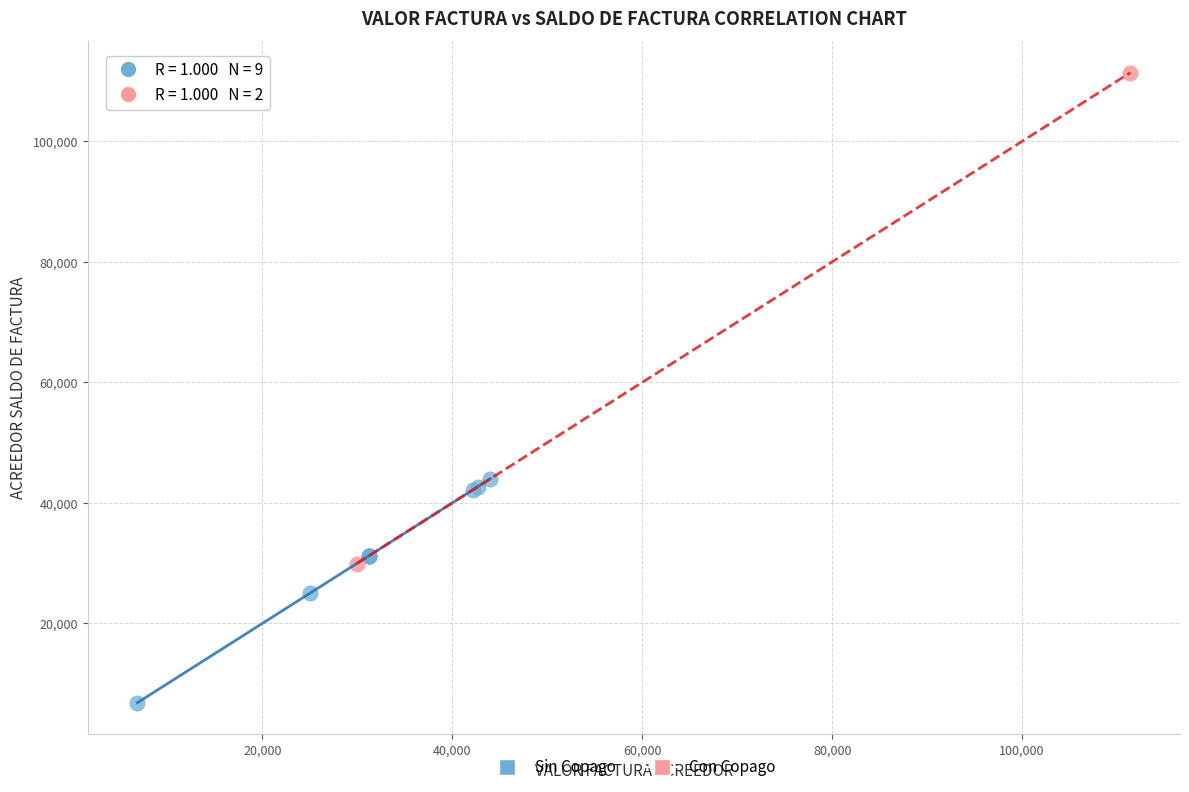

What are all the series names shown in the legend?

Sin Copago, Con Copago